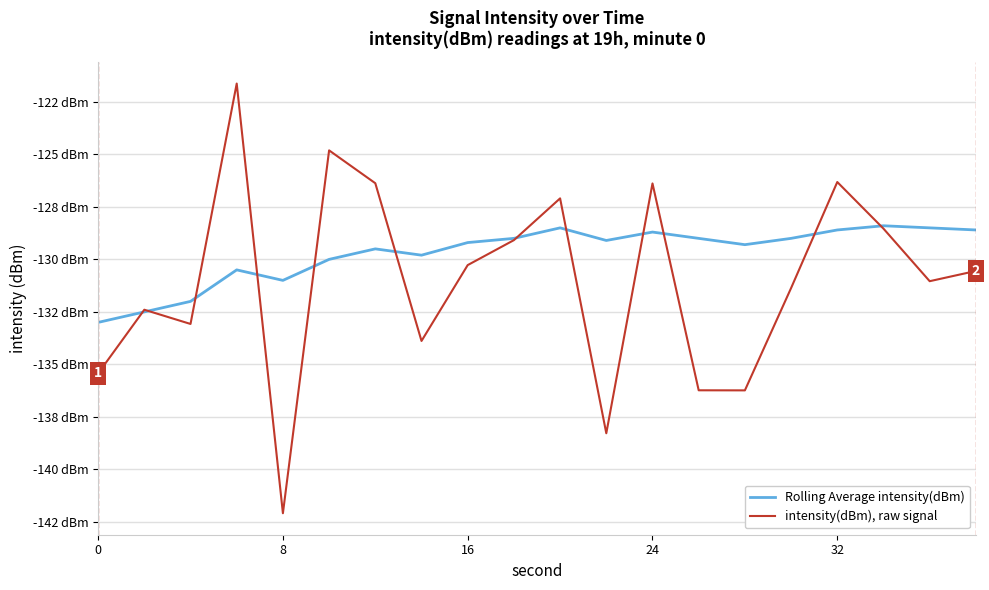

At how many categories does at least one series exceed -134?

20